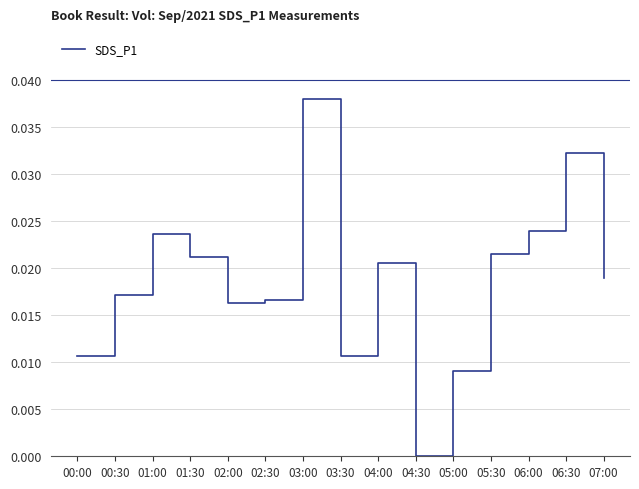

List the labels in order of value, largest first.

03:00, 06:30, 06:00, 01:00, 05:30, 01:30, 04:00, 07:00, 00:30, 02:30, 02:00, 00:00, 03:30, 05:00, 04:30